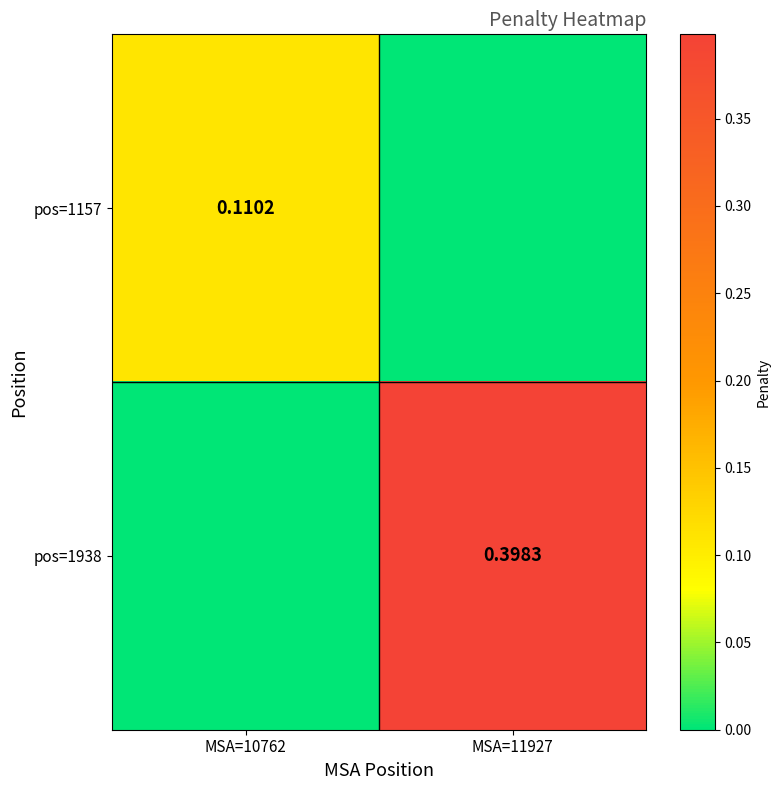

How many series are shown in this chart?

2